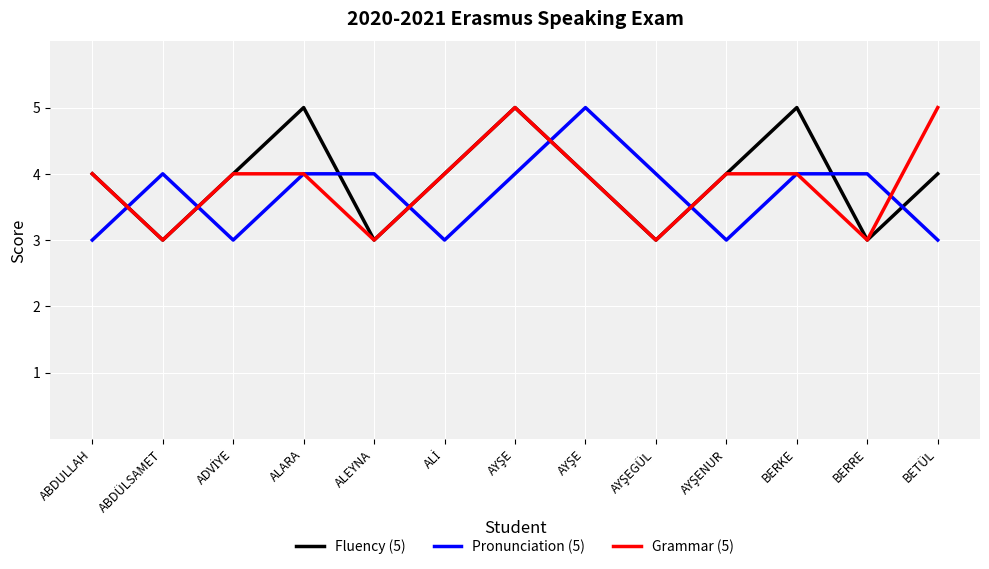

True or false: Grammar (5) and Fluency (5) cross at least once.

False